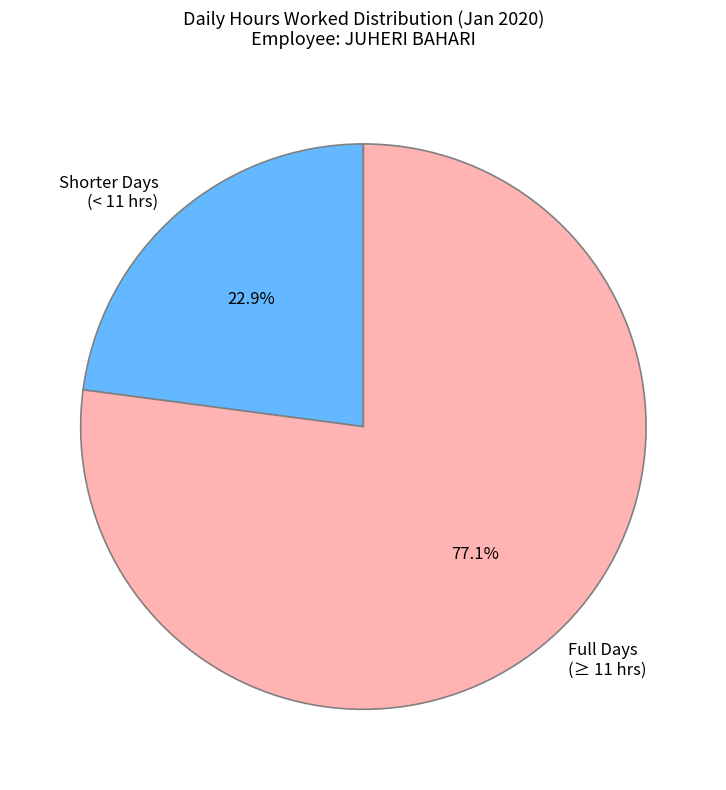

Which category has the biggest portion of the pie?

Full Days (≥ 11 hrs)